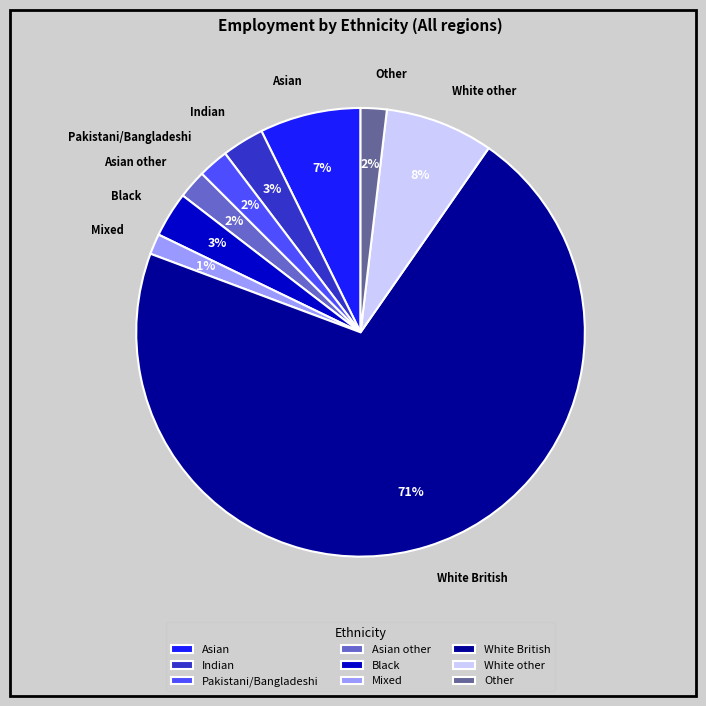

The White British slice represents 71% of the pie. True or false?

True